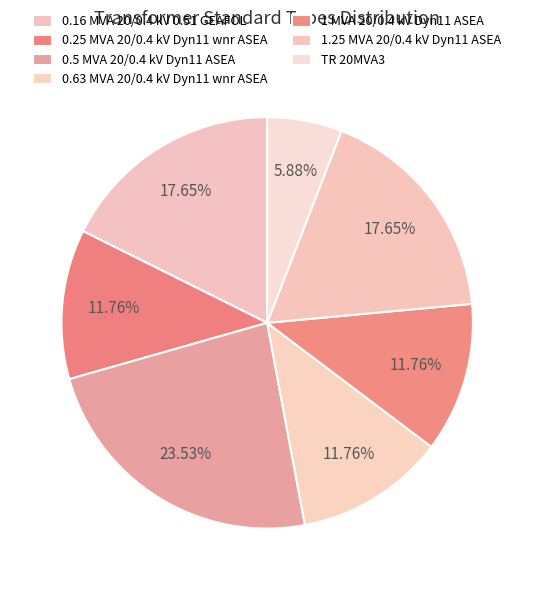

To the nearest percent, what is the average slice percentage?

14%